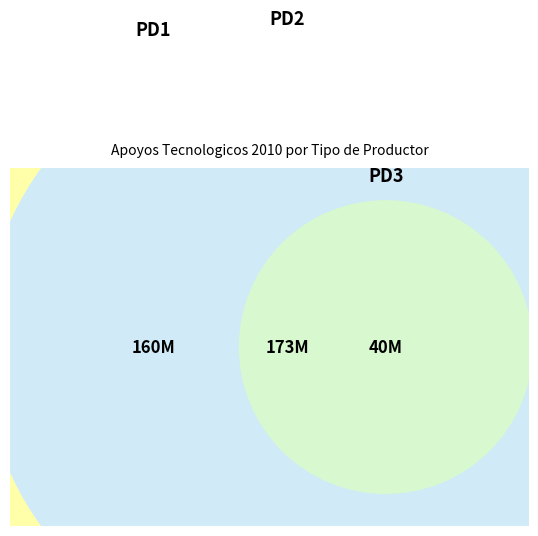

Between PD3 and PD1, which is larger?

PD1